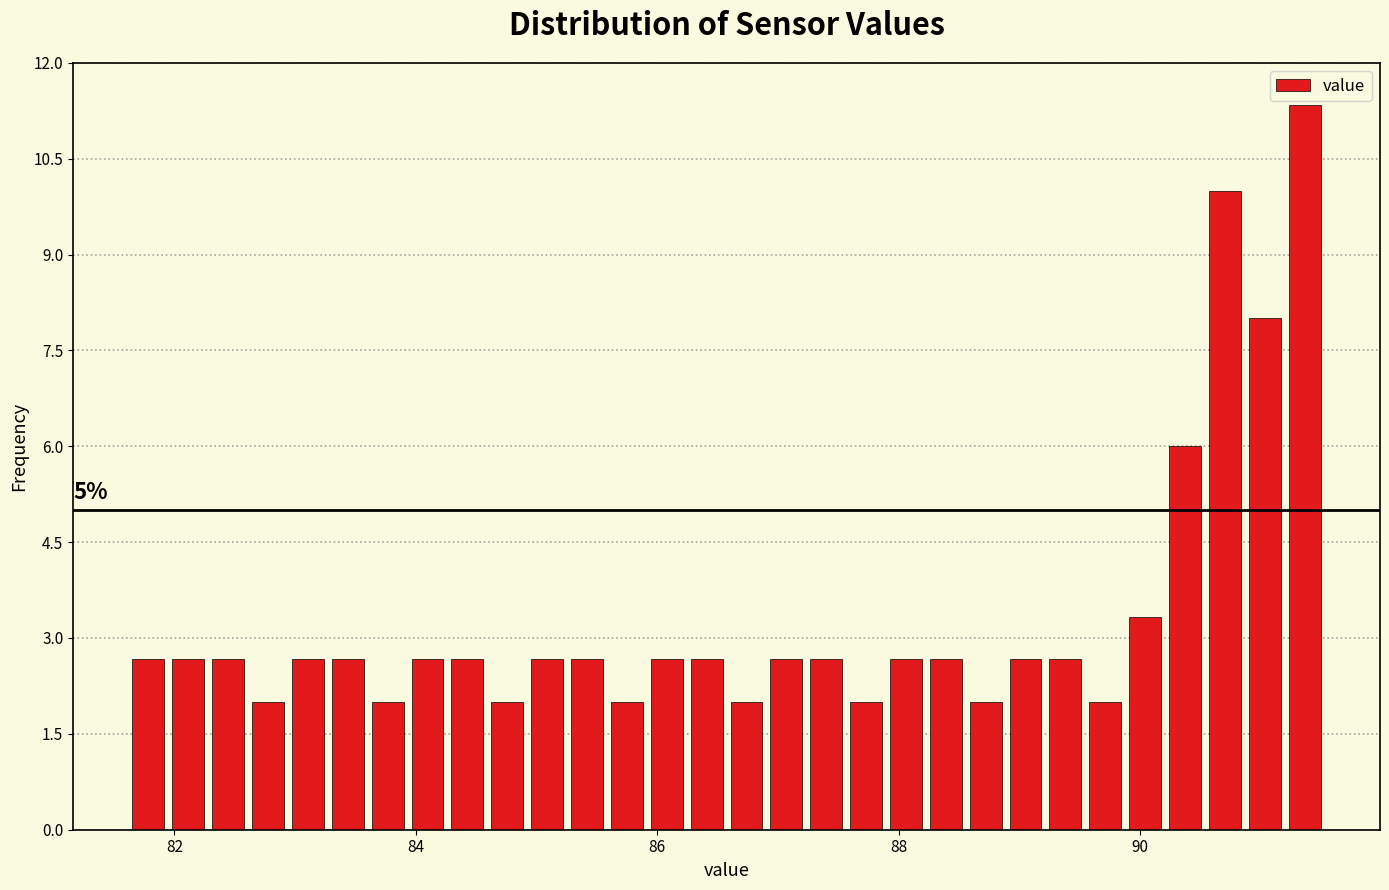

Read against the x-axis, roughly where is the centre of the tallest bar?

91.4